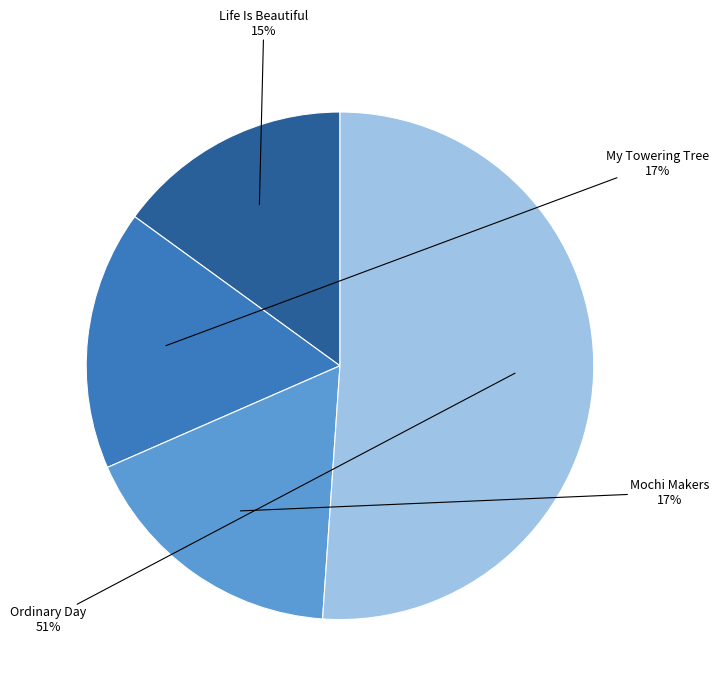

Does any single category account for the majority?

Yes